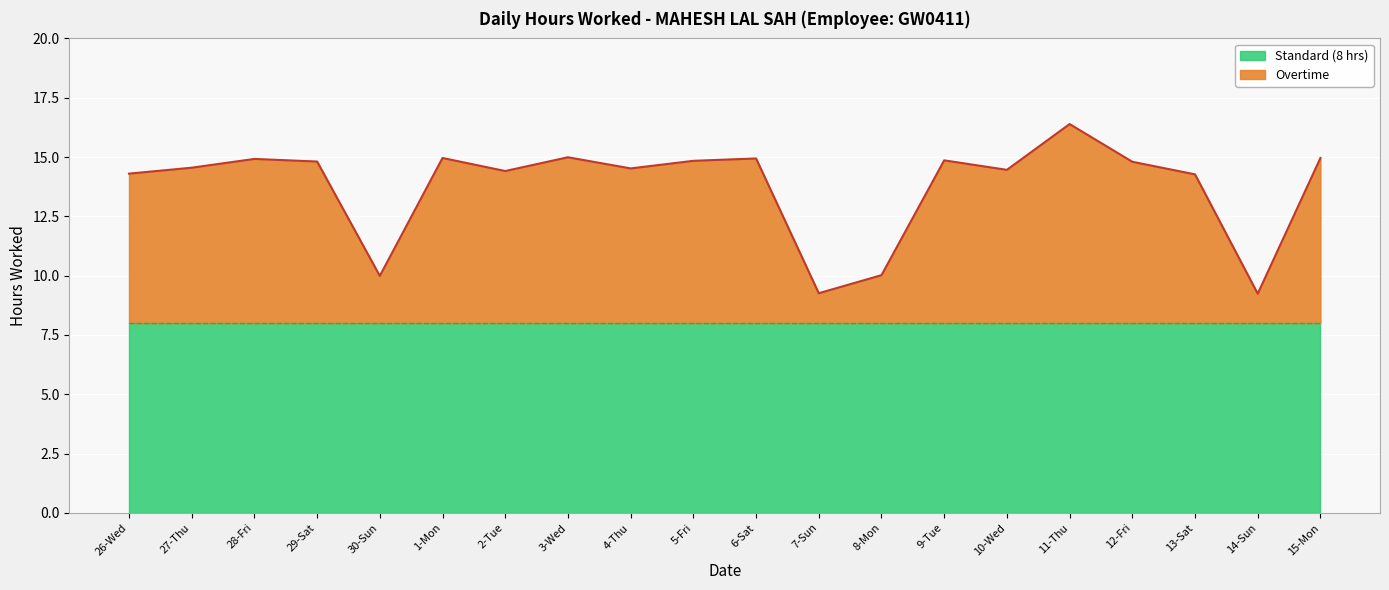

Approximately how many times larger is the value at 15-Mon compared to 7-Sun?

1.6